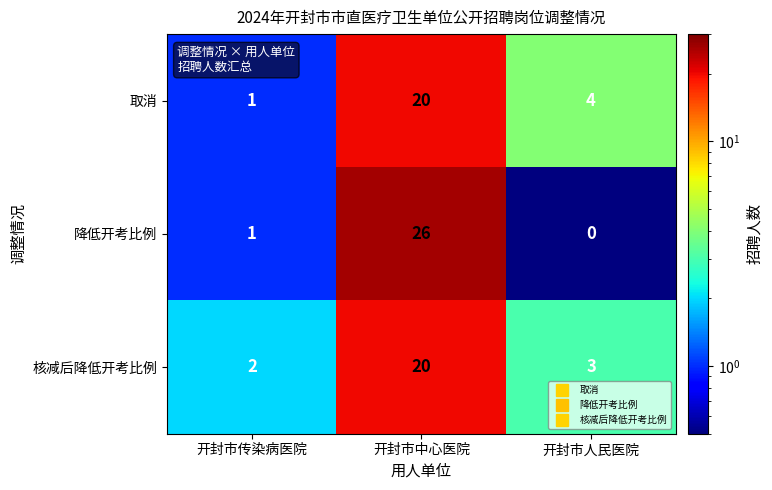

What is the difference between the maximum and minimum values in the 核减后降低开考比例 series?

18